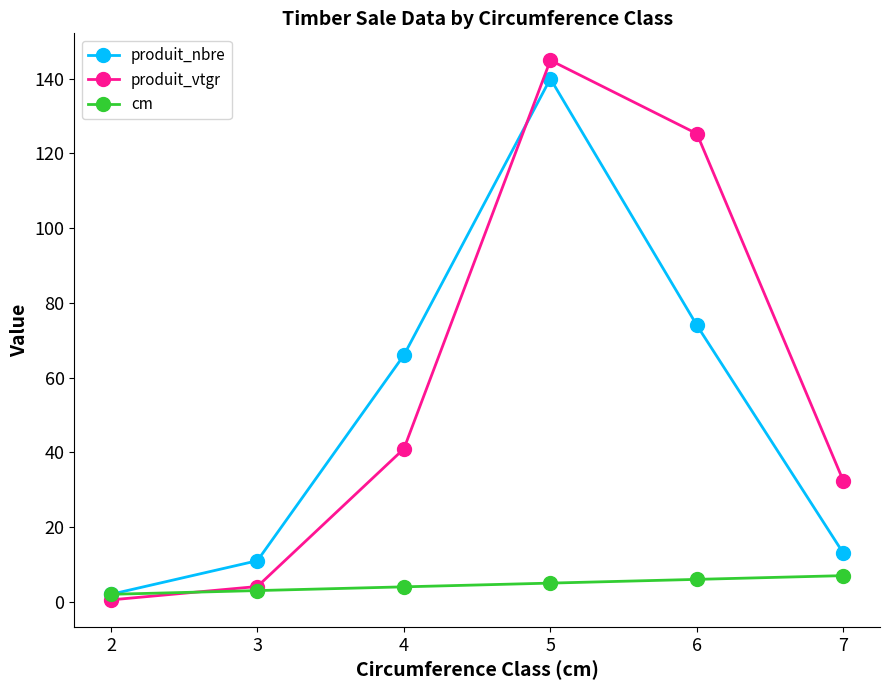

True or false: produit_vtgr has a value of 18.3 at 7.

False